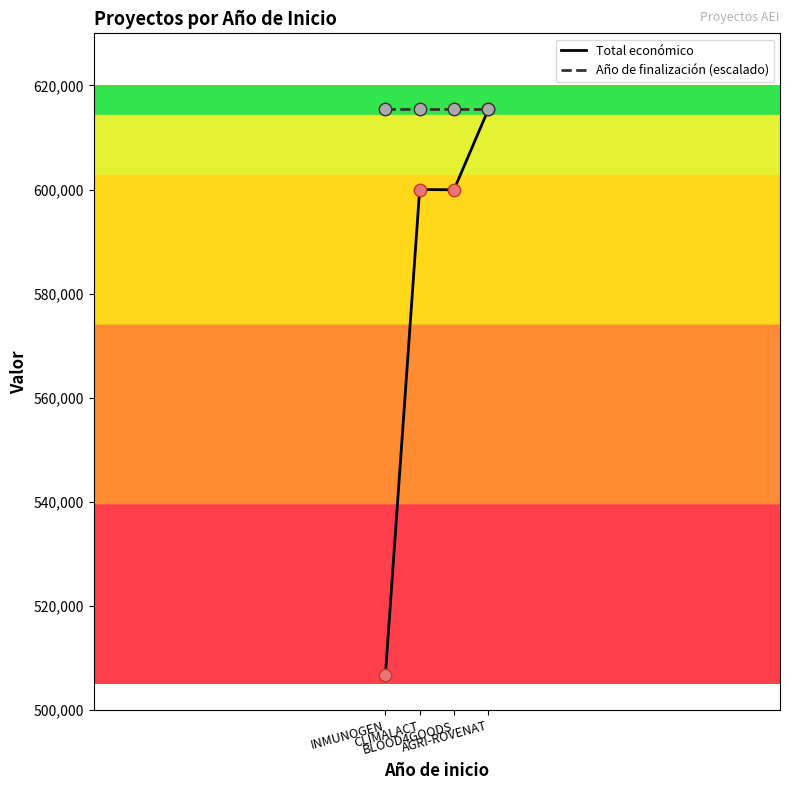

Which series has the widest spread of values?

Total económico